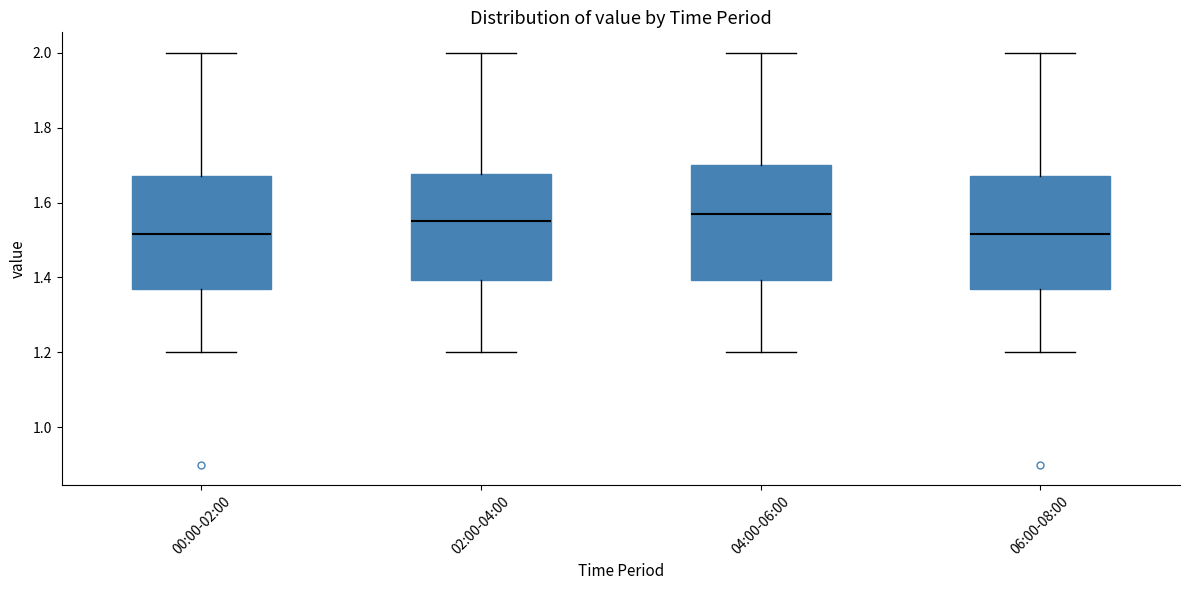

Reading left to right, transcribe this box plot: for each box, give where its median line is, the range the box spans, and where its two whiskers end, as read against the y-axis. The values are not printed on the chart, so give them approximately, as read against the axis.

00:00-02:00: median 1.52, box 1.38 to 1.68, whiskers 1.20 to 2.00
02:00-04:00: median 1.56, box 1.40 to 1.68, whiskers 1.20 to 2.00
04:00-06:00: median 1.58, box 1.40 to 1.70, whiskers 1.20 to 2.00
06:00-08:00: median 1.52, box 1.38 to 1.68, whiskers 1.20 to 2.00